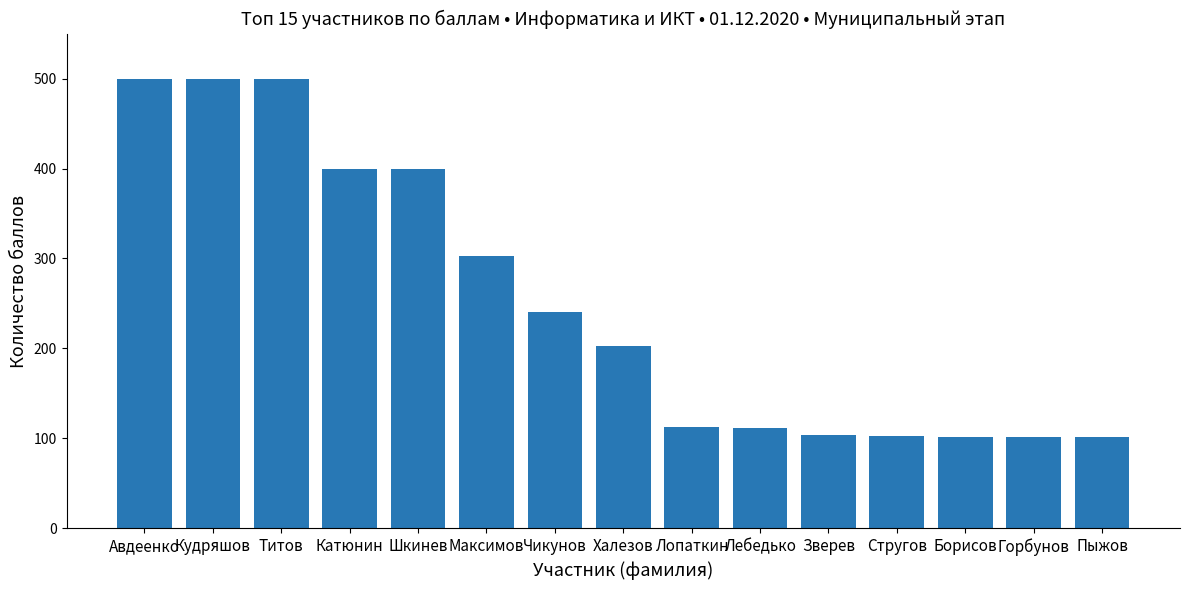

Approximately how many times larger is the value at Лопаткин compared to Катюнин?

0.3